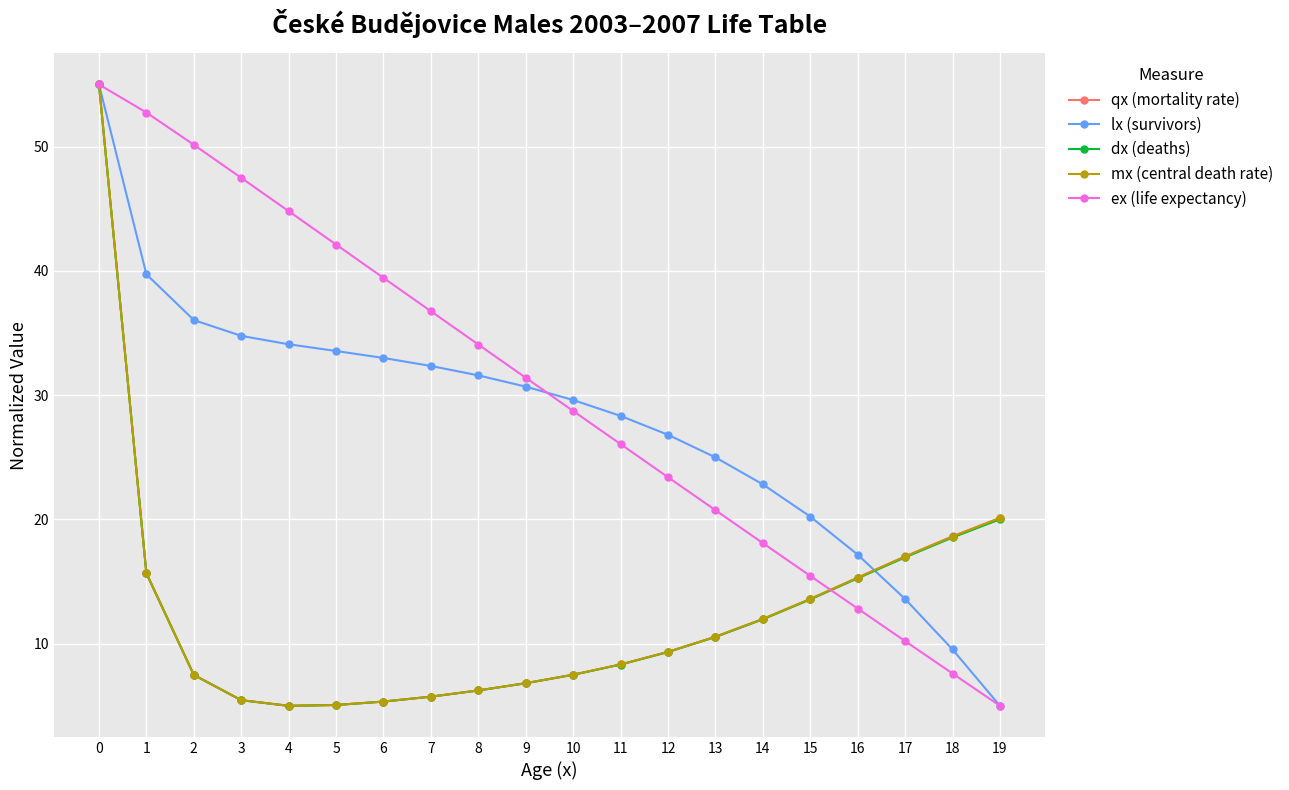

Which series has the largest total across all categories?

ex (life expectancy)